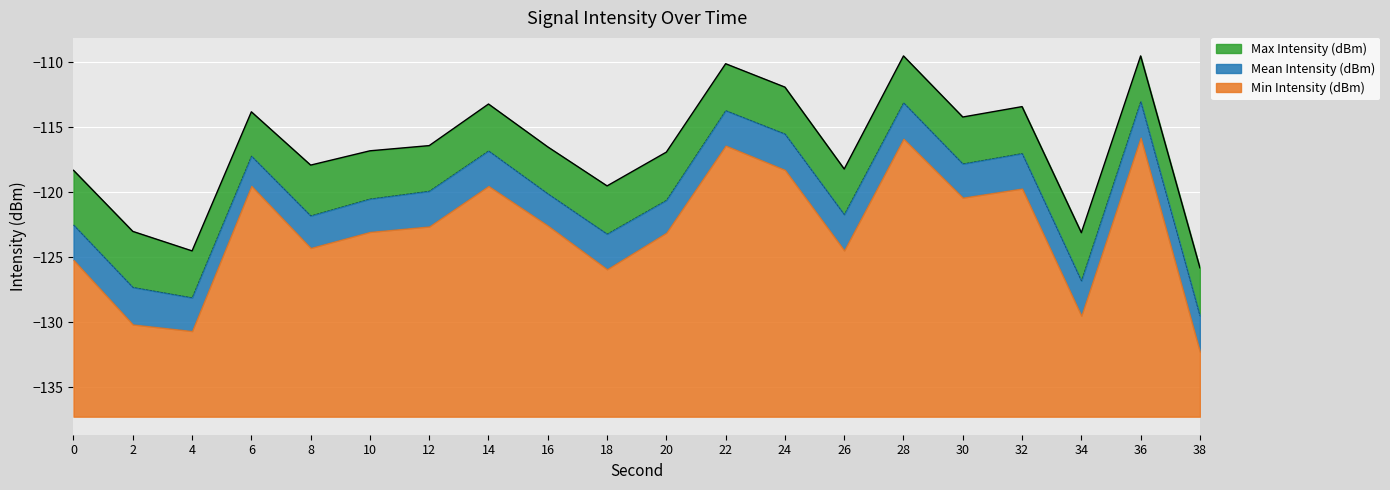

What is the lowest value of the Min Intensity (dBm) series?

5.0